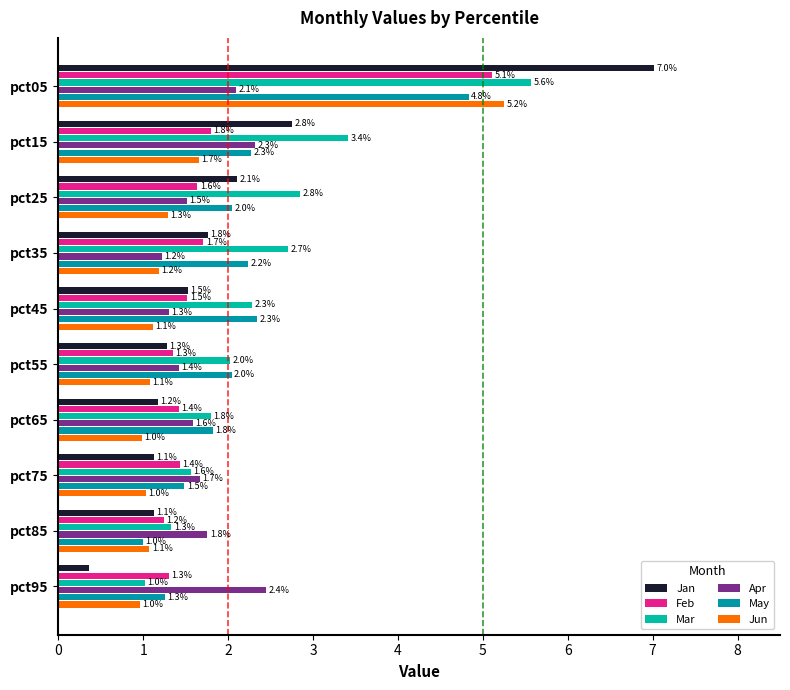

Which series has the largest range (max minus min)?

Jan